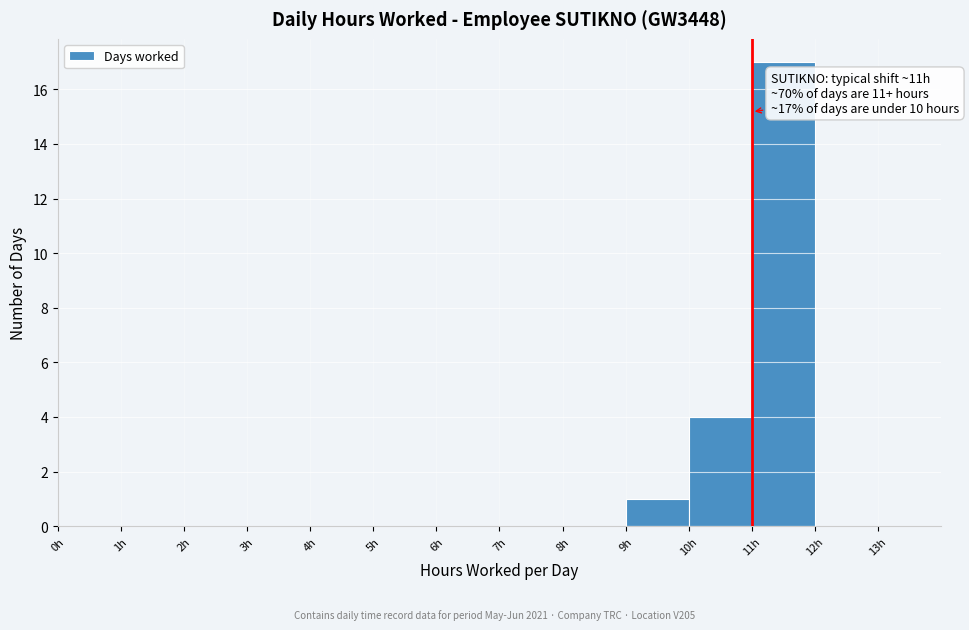

Over which range of the x-axis is the bar tallest?

11 to 12